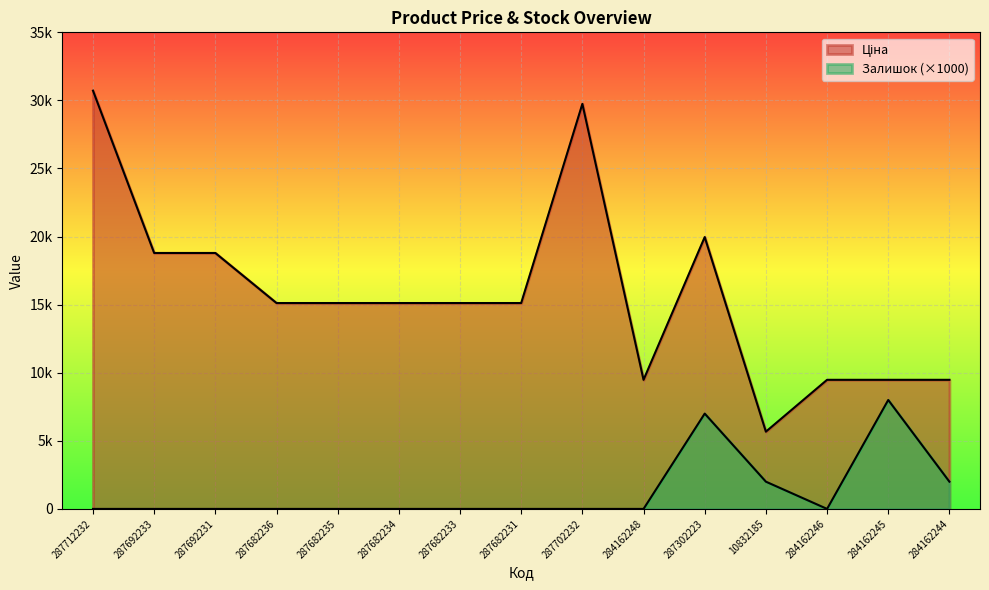

Where does the Ціна series first go above 15120?

287712232